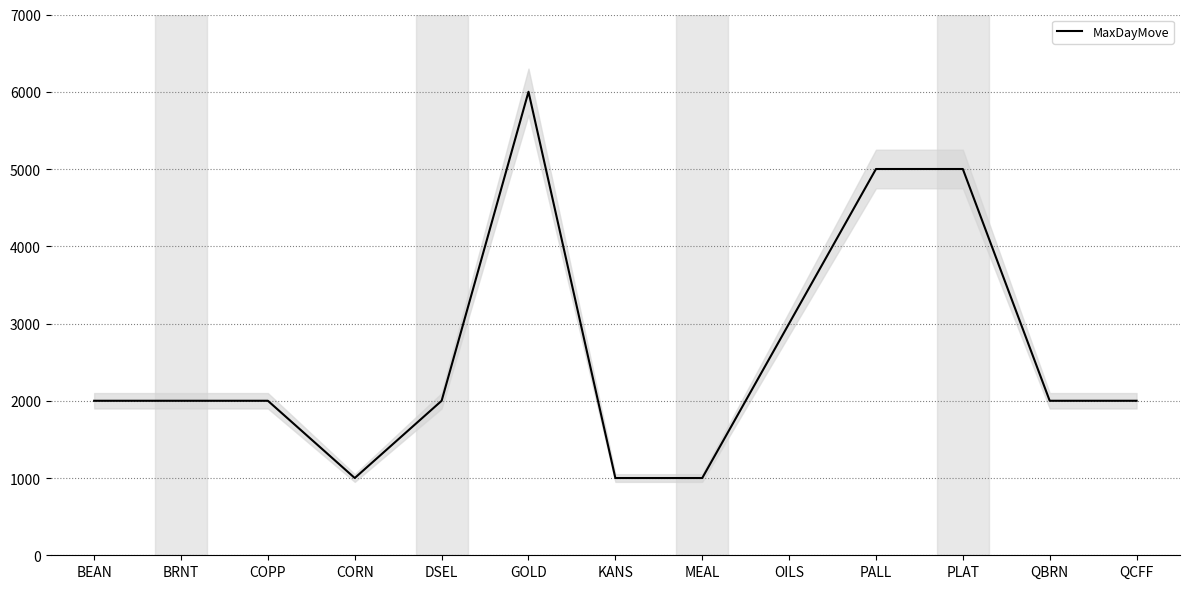

Between QCFF and PLAT, which is larger?

PLAT